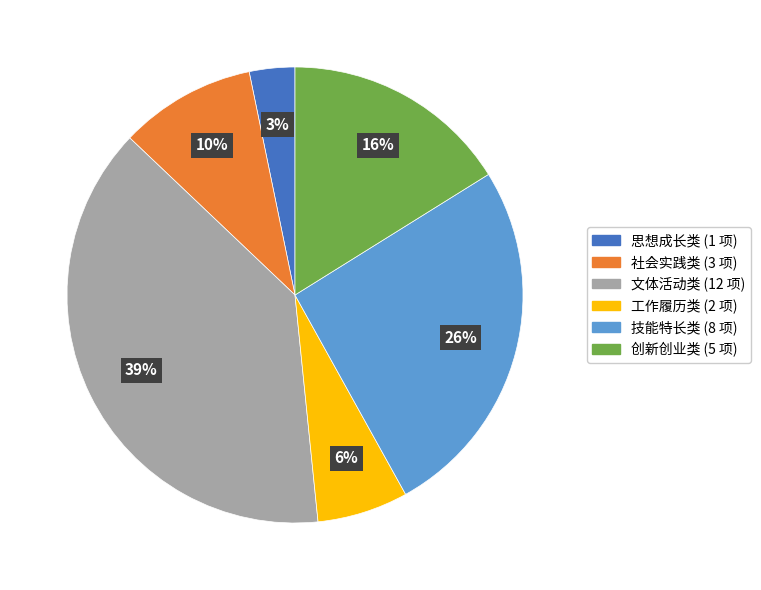

What percentage is the 创新创业类 slice, to the nearest percent?

16%